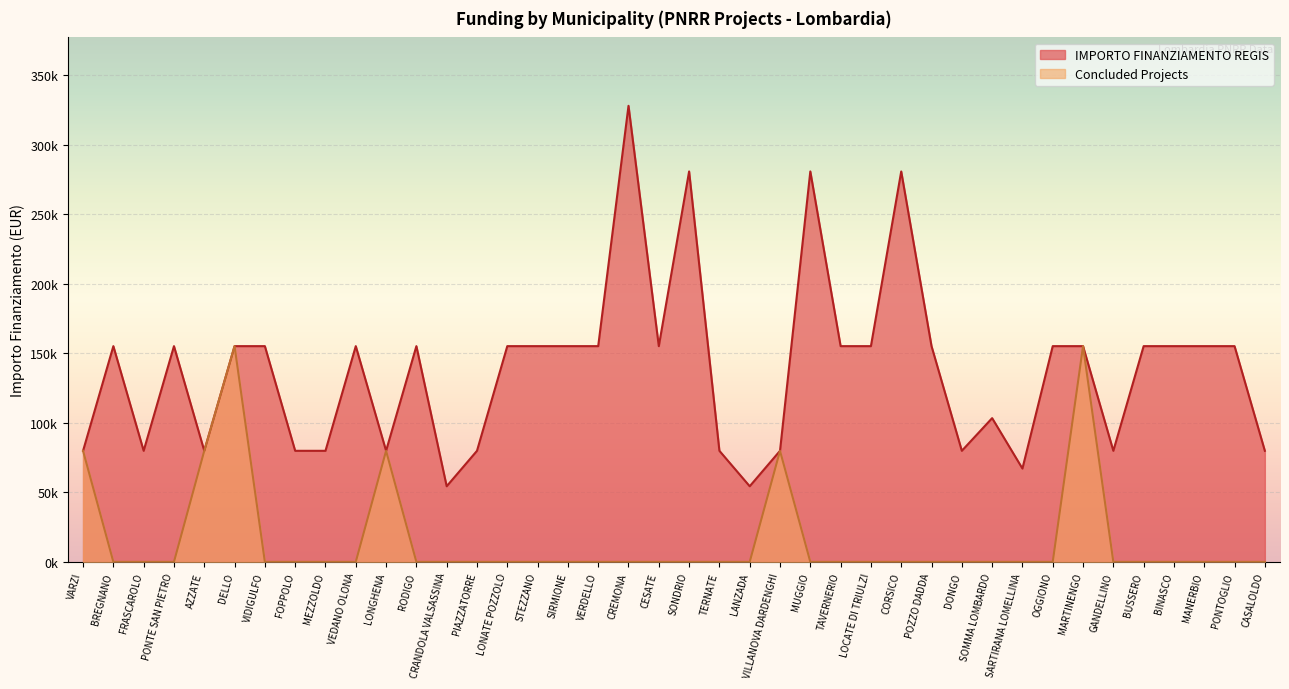

True or false: Concluded Projects and IMPORTO FINANZIAMENTO REGIS cross at least once.

False